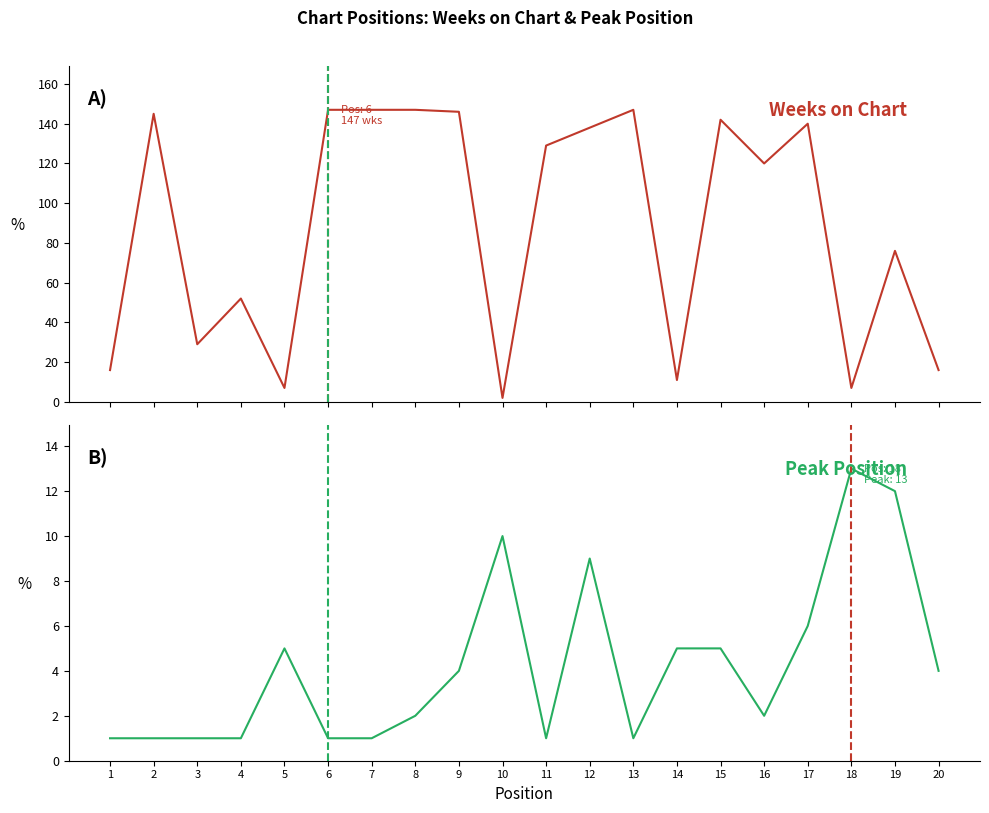

The Peak Position series shows 1 at 6. True or false?

True